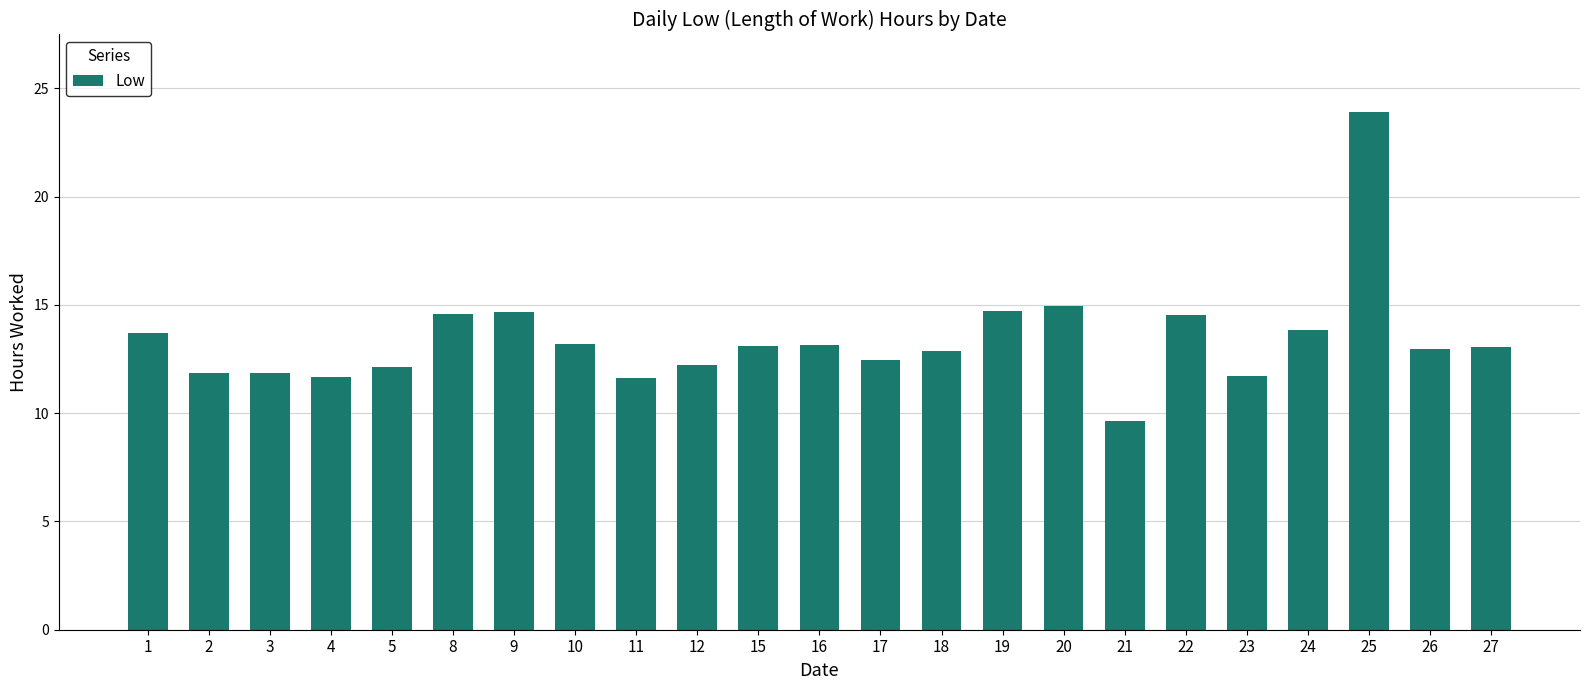

Which category has the highest value across all series?

25